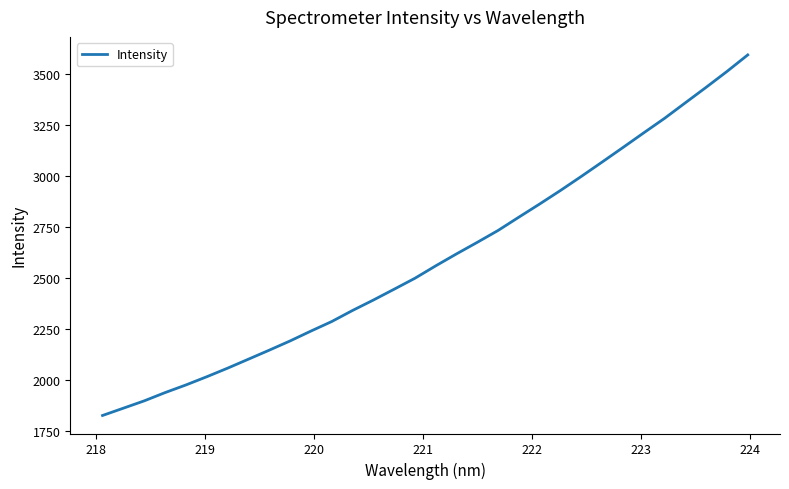

What is the smallest value displayed?

1824.1